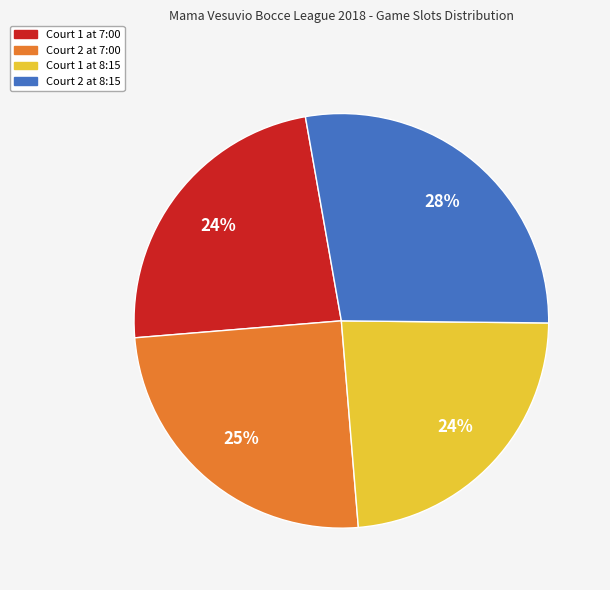

To the nearest percent, what is the average slice percentage?

25%